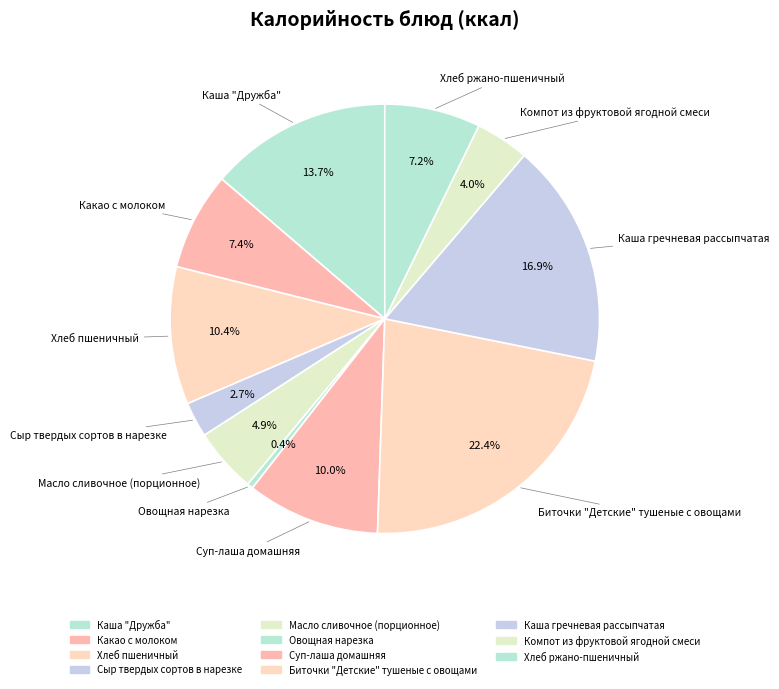

What is the largest slice in the pie chart?

Биточки "Детские" тушеные с овощами